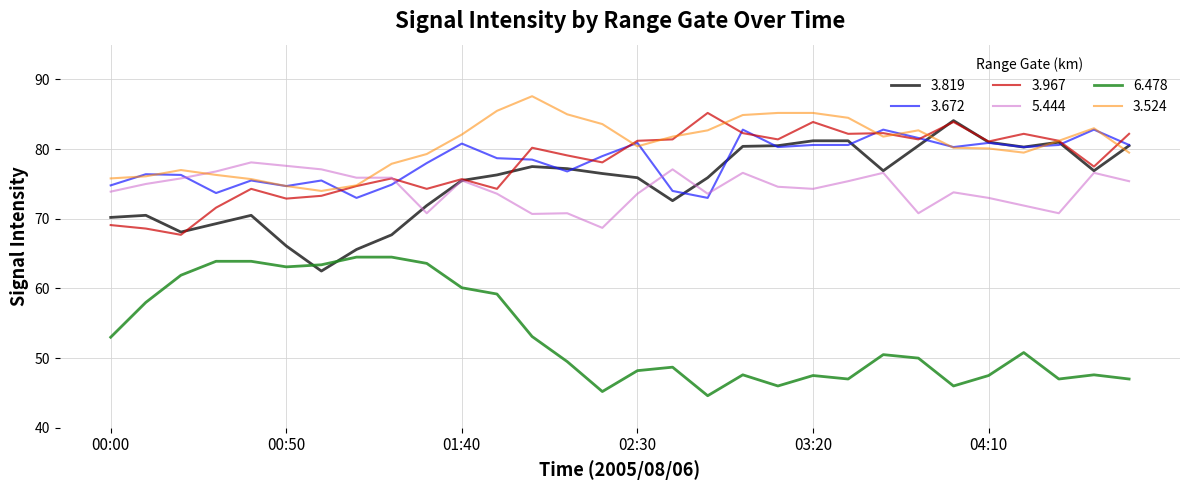

Which series has the largest range (max minus min)?

3.819